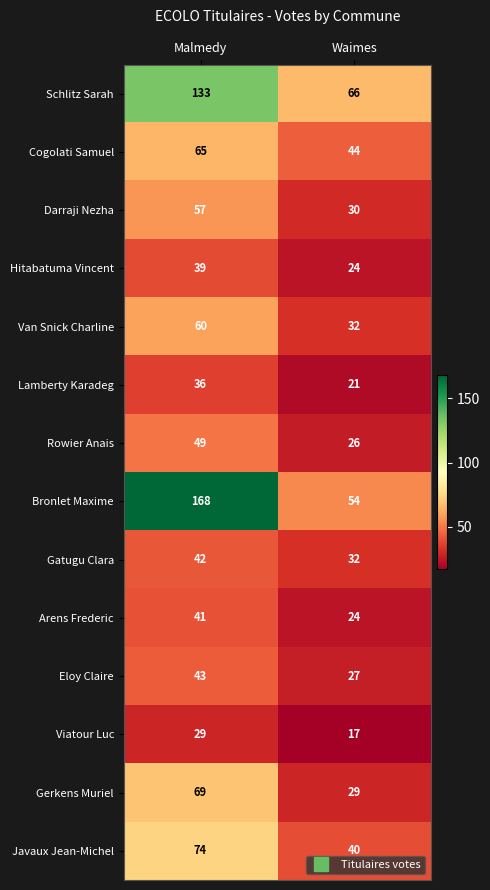

Reading left to right, extract all data points from this chart.

Schlitz Sarah: Malmedy=133	Waimes=66
Cogolati Samuel: Malmedy=65	Waimes=44
Darraji Nezha: Malmedy=57	Waimes=30
Hitabatuma Vincent: Malmedy=39	Waimes=24
Van Snick Charline: Malmedy=60	Waimes=32
Lamberty Karadeg: Malmedy=36	Waimes=21
Rowier Anais: Malmedy=49	Waimes=26
Bronlet Maxime: Malmedy=168	Waimes=54
Gatugu Clara: Malmedy=42	Waimes=32
Arens Frederic: Malmedy=41	Waimes=24
Eloy Claire: Malmedy=43	Waimes=27
Viatour Luc: Malmedy=29	Waimes=17
Gerkens Muriel: Malmedy=69	Waimes=29
Javaux Jean-Michel: Malmedy=74	Waimes=40